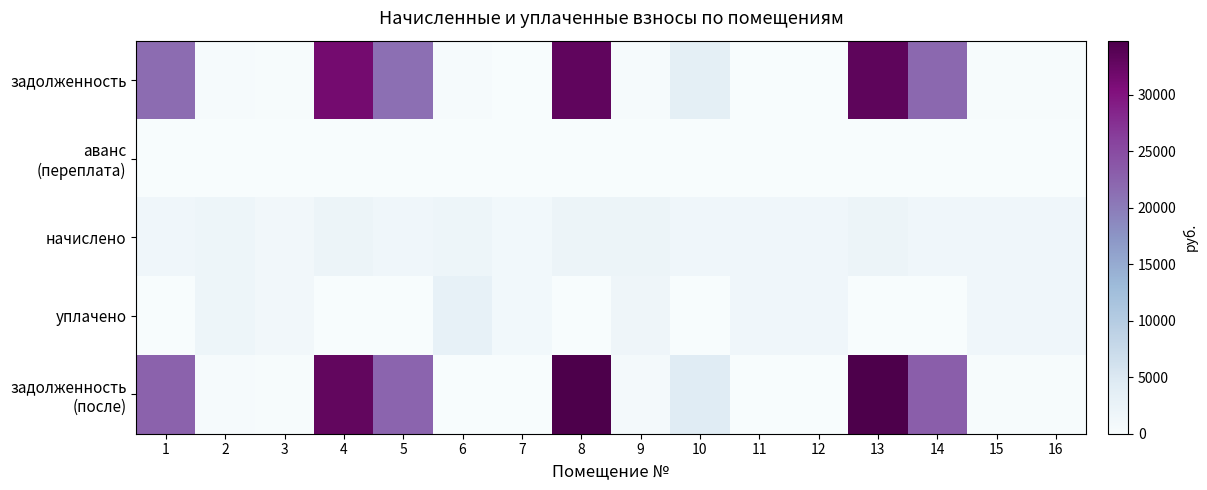

Which label corresponds to the largest value in the chart?

13